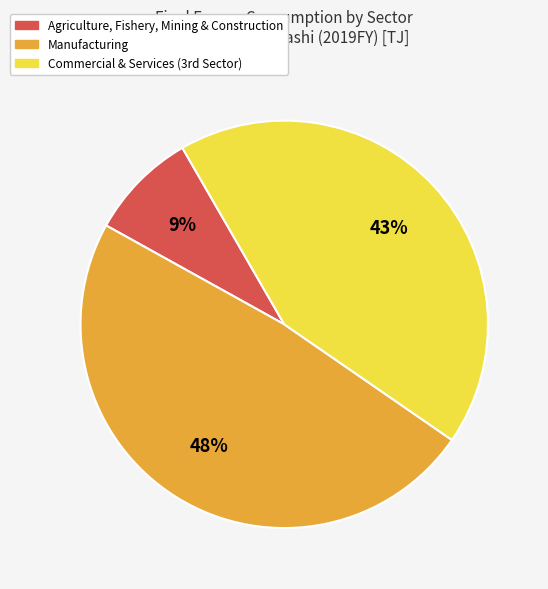

Is there any slice that represents more than half of the pie?

No